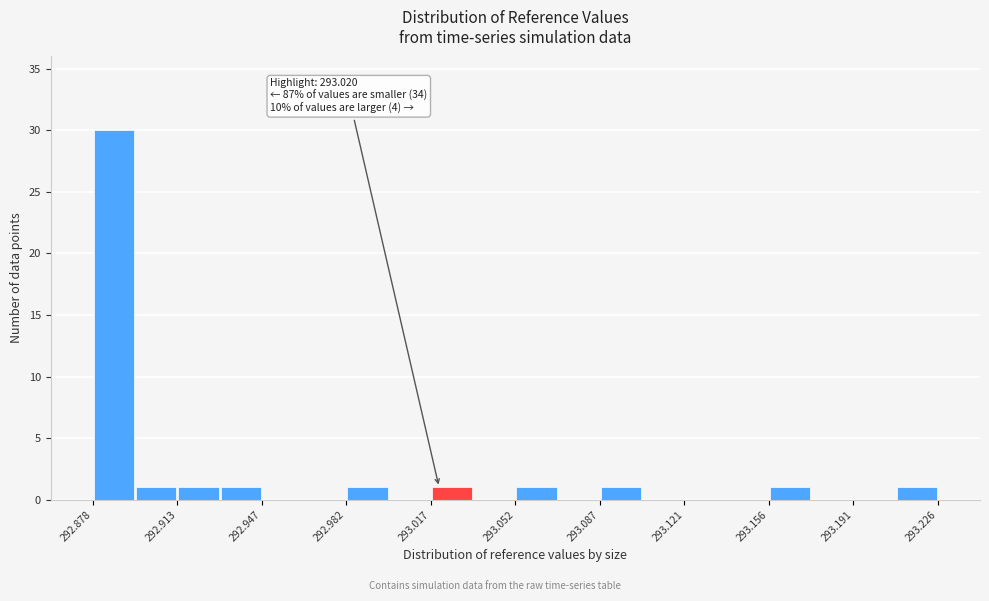

Around what value on the x-axis is the tallest bar? Give the approximate position of its centre, as read against the axis.

292.885